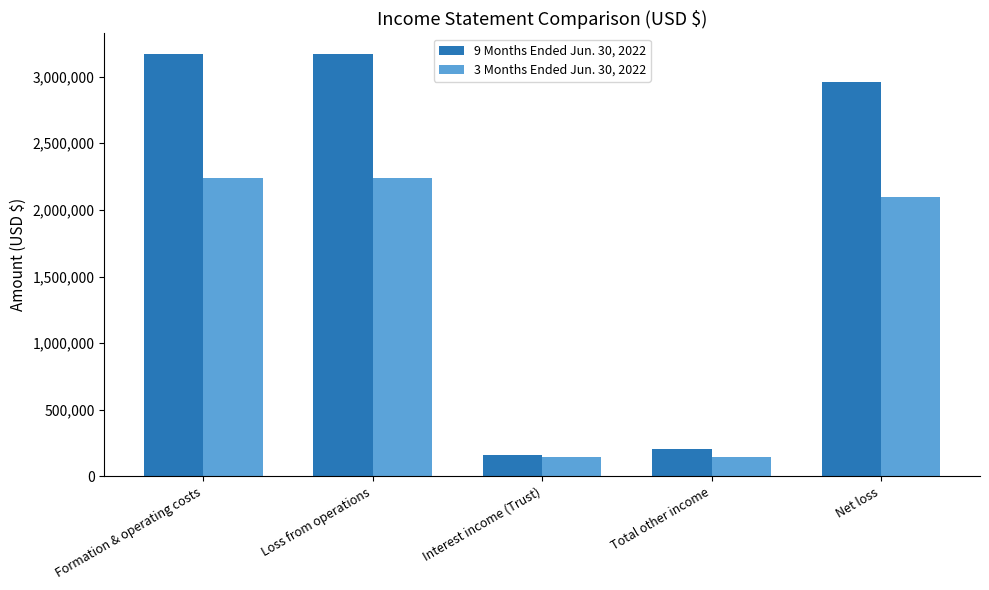

Is the value of 3 Months Ended Jun. 30, 2022 at Formation & operating costs greater than the value of 9 Months Ended Jun. 30, 2022 at Net loss?

No